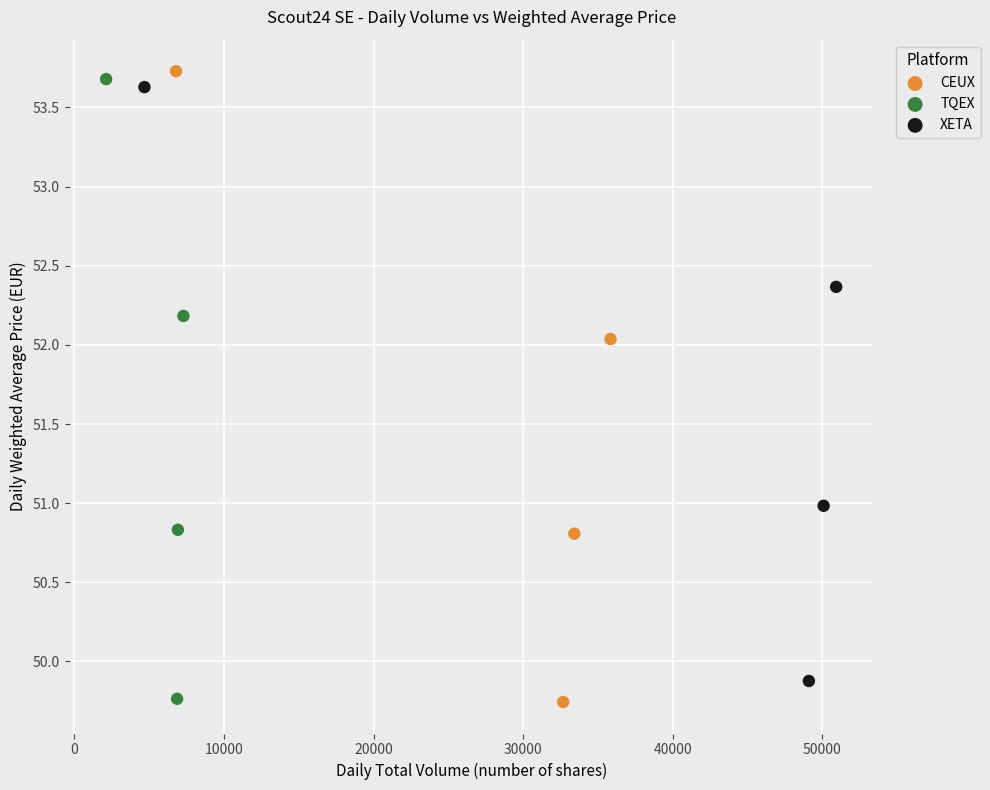

What are all the series names shown in the legend?

CEUX, TQEX, XETA